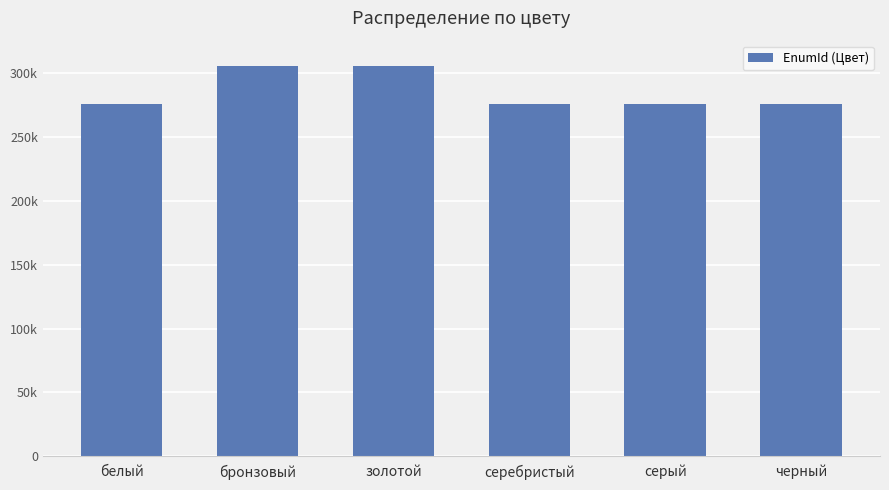

What is the approximate value at золотой?

305150